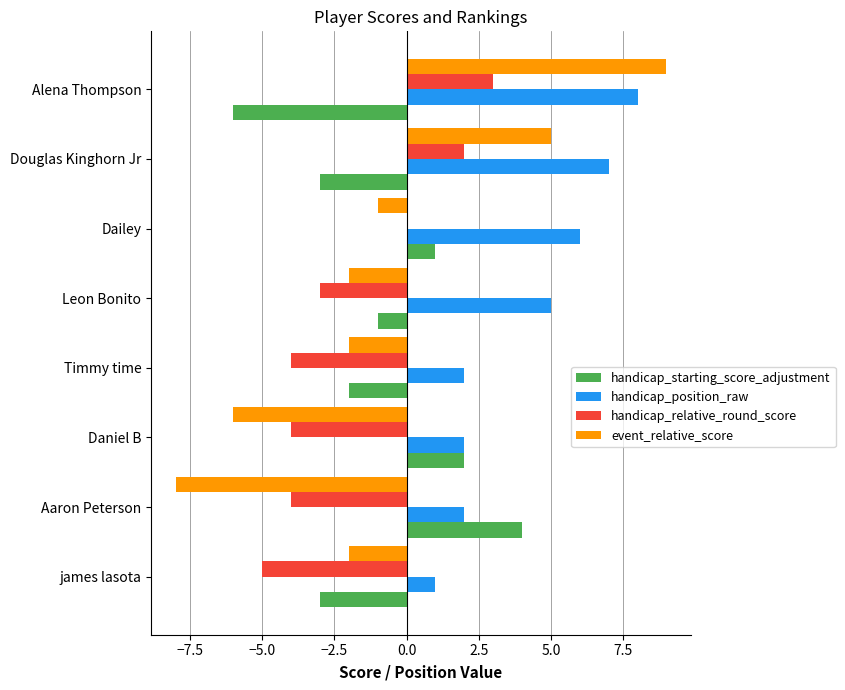

What is the sum of all event_relative_score values?

-7